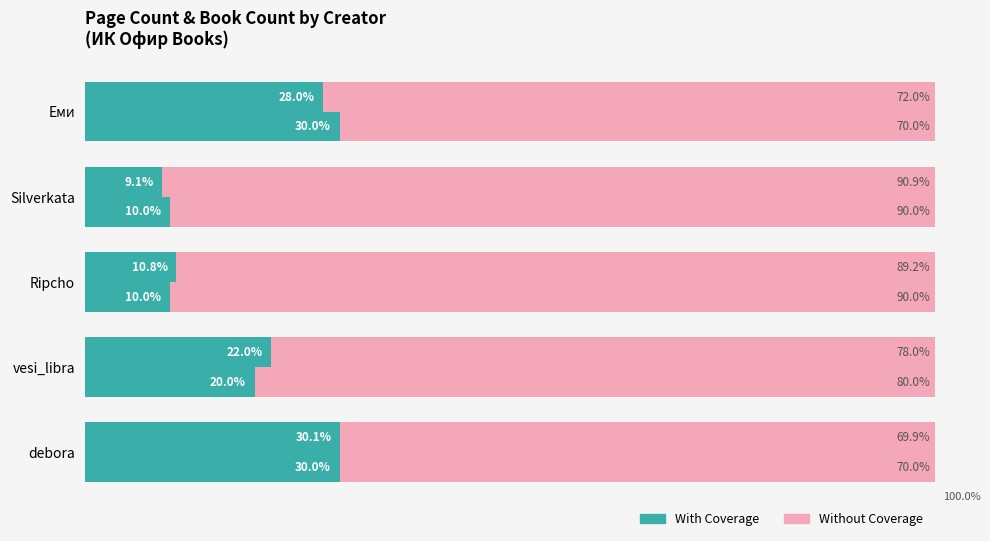

Does the chart contain any negative values?

No